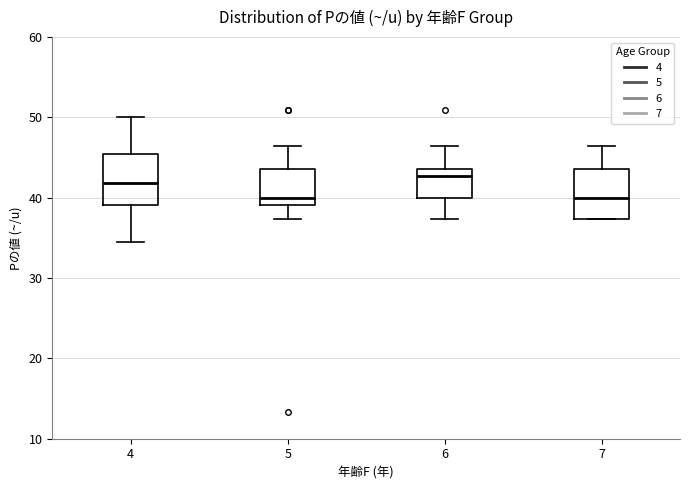

Reading left to right, read every box against the y-axis: the position of its median line, the range the box covers, and the ends of its whiskers. The values are not printed on the chart, so give them approximately, as read against the axis.

4: median 42, box 39 to 46, whiskers 35 to 50
5: median 40, box 39 to 44, whiskers 37 to 46
6: median 43, box 40 to 44, whiskers 37 to 46
7: median 40, box 37 to 44, whiskers 37 to 46